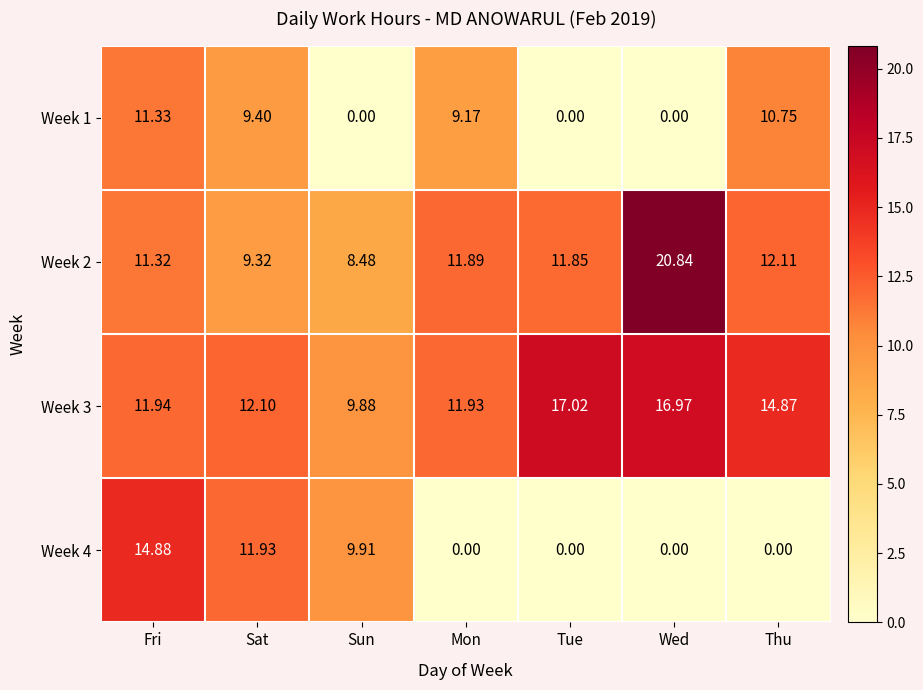

Rank the categories by Week 2 value from lowest to highest.

Sun, Sat, Fri, Tue, Mon, Thu, Wed